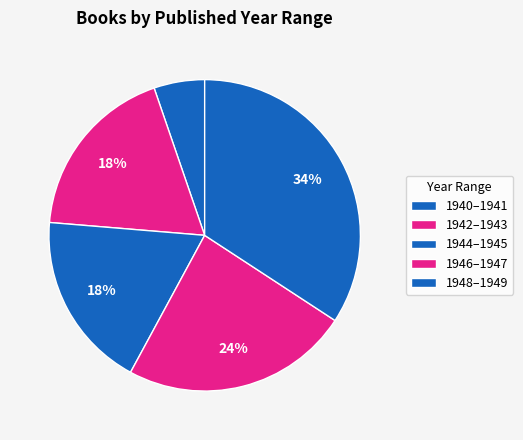

How many slices are in this pie chart?

5